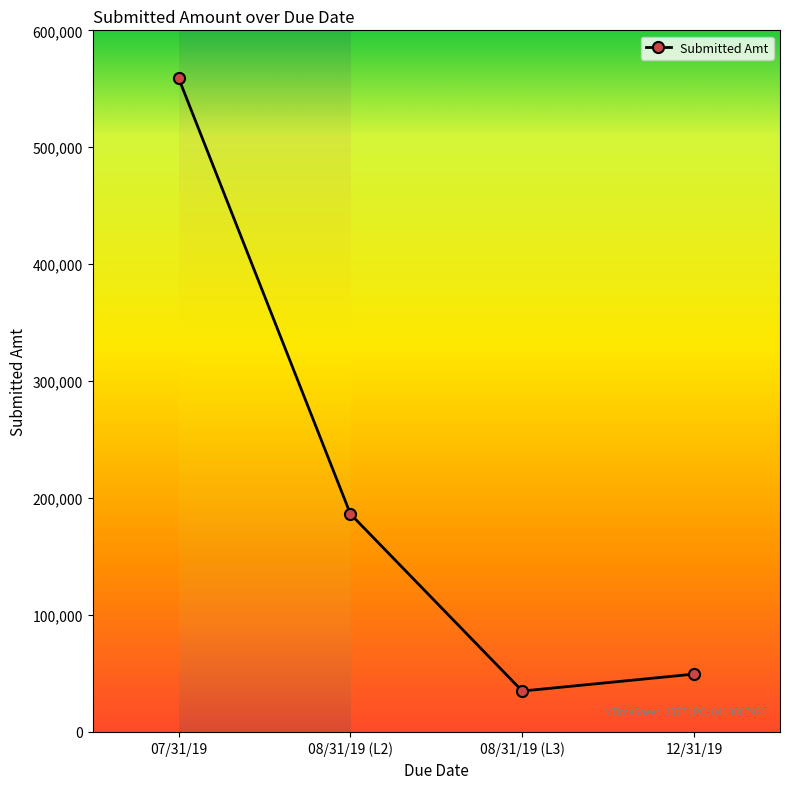

What is the greatest value displayed?

559260